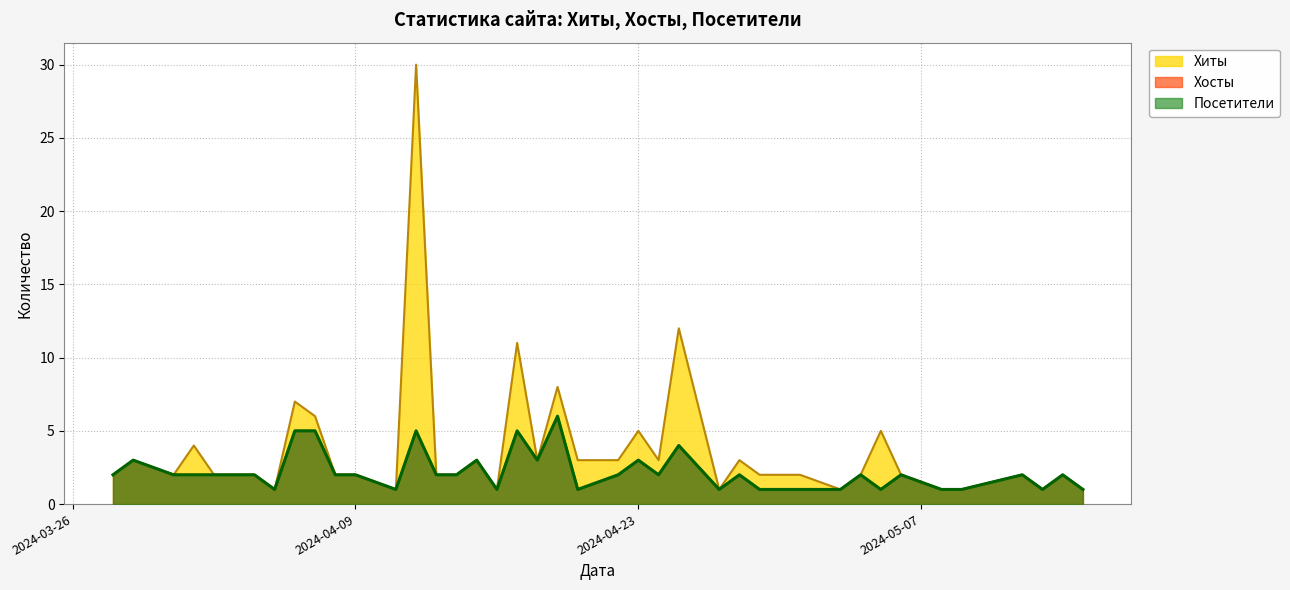

At which category does Хосты reach its first local peak?

2024-05-14